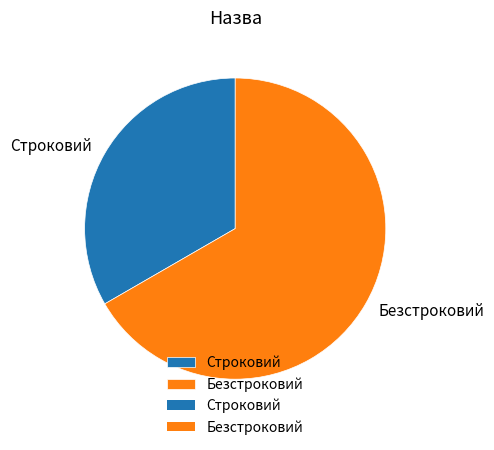

How many slices are in this pie chart?

2